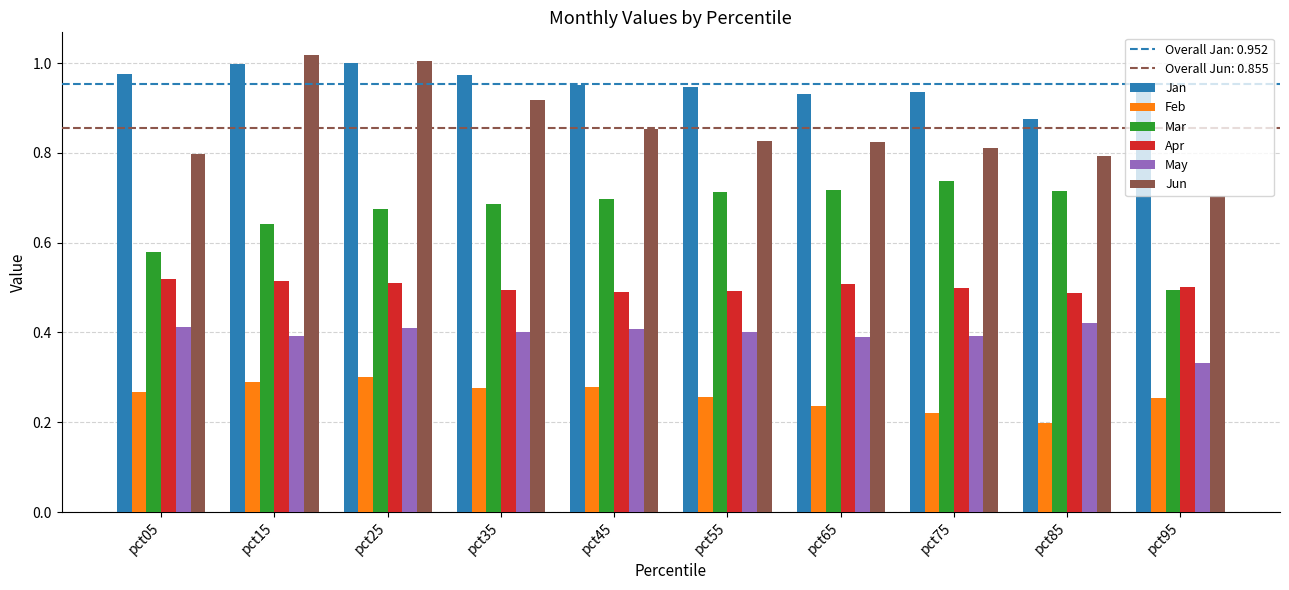

How many bars are there in each group?

6